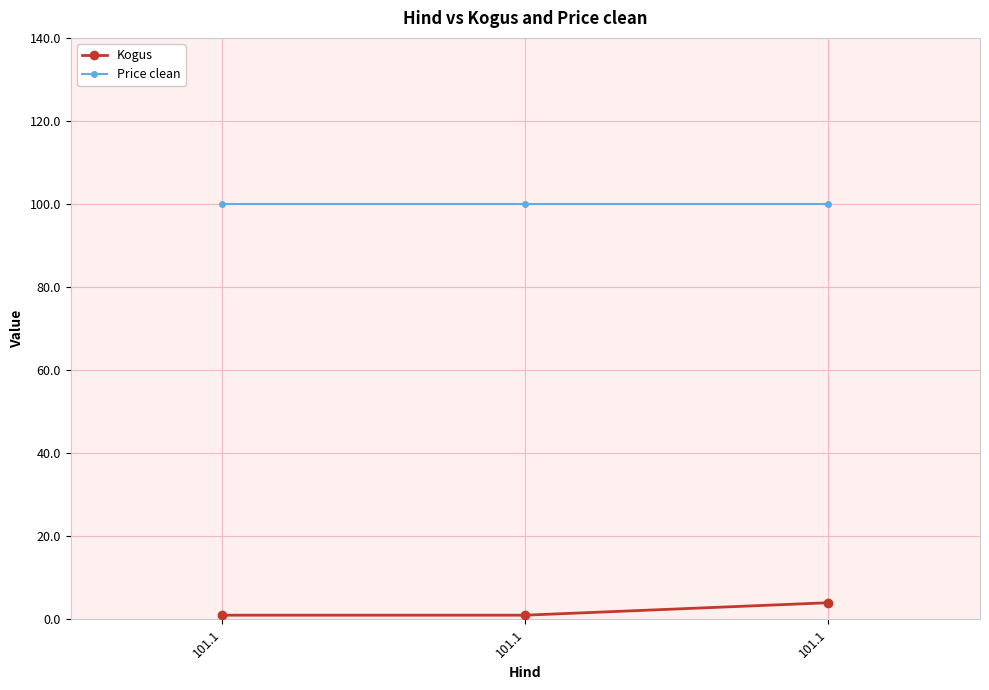

Reading left to right, transcribe all the data shown in this chart.

Kogus: 101.1=1	101.1=1	101.1=4
Price clean: 101.1=100	101.1=100	101.1=100